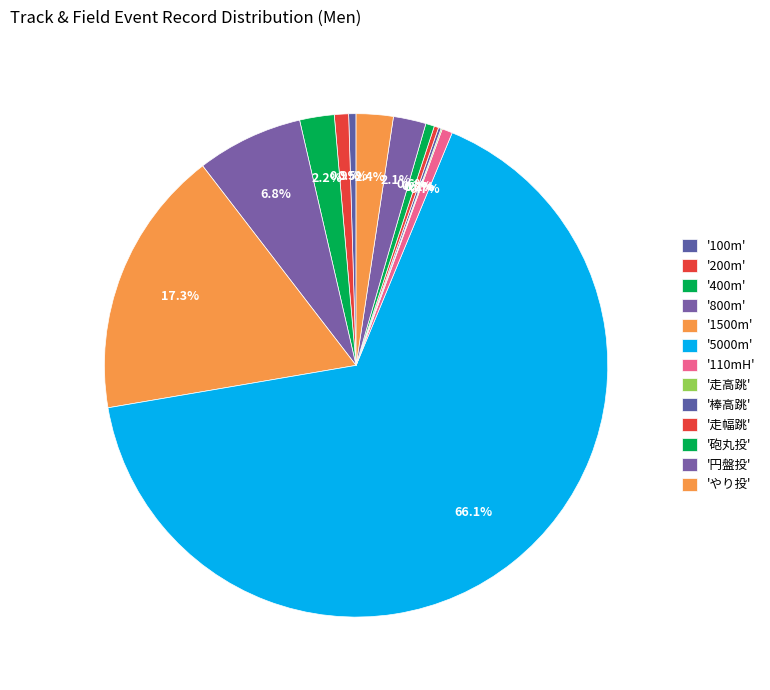

Which slice is the smallest?

走高跳